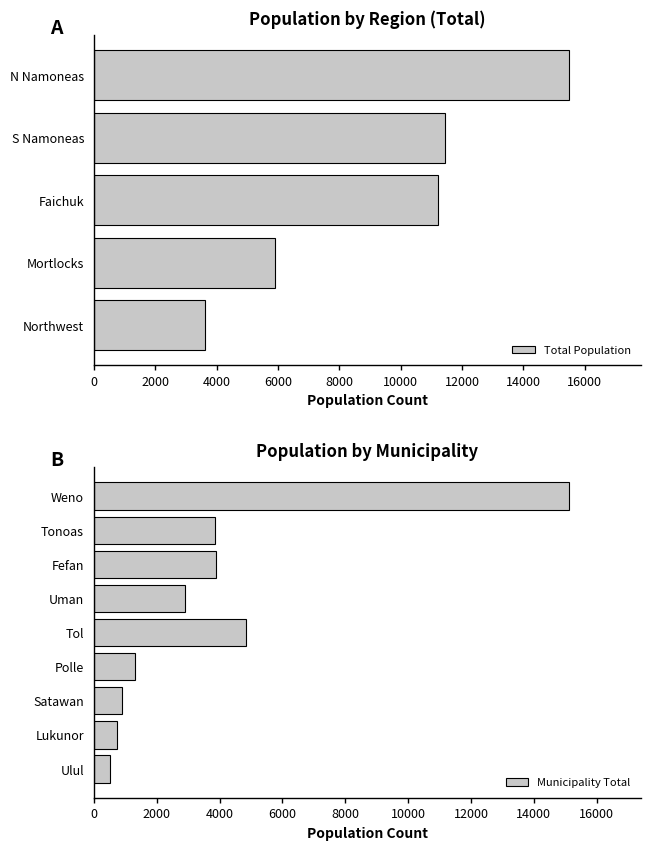

What is the minimum value for Total Population?

3618